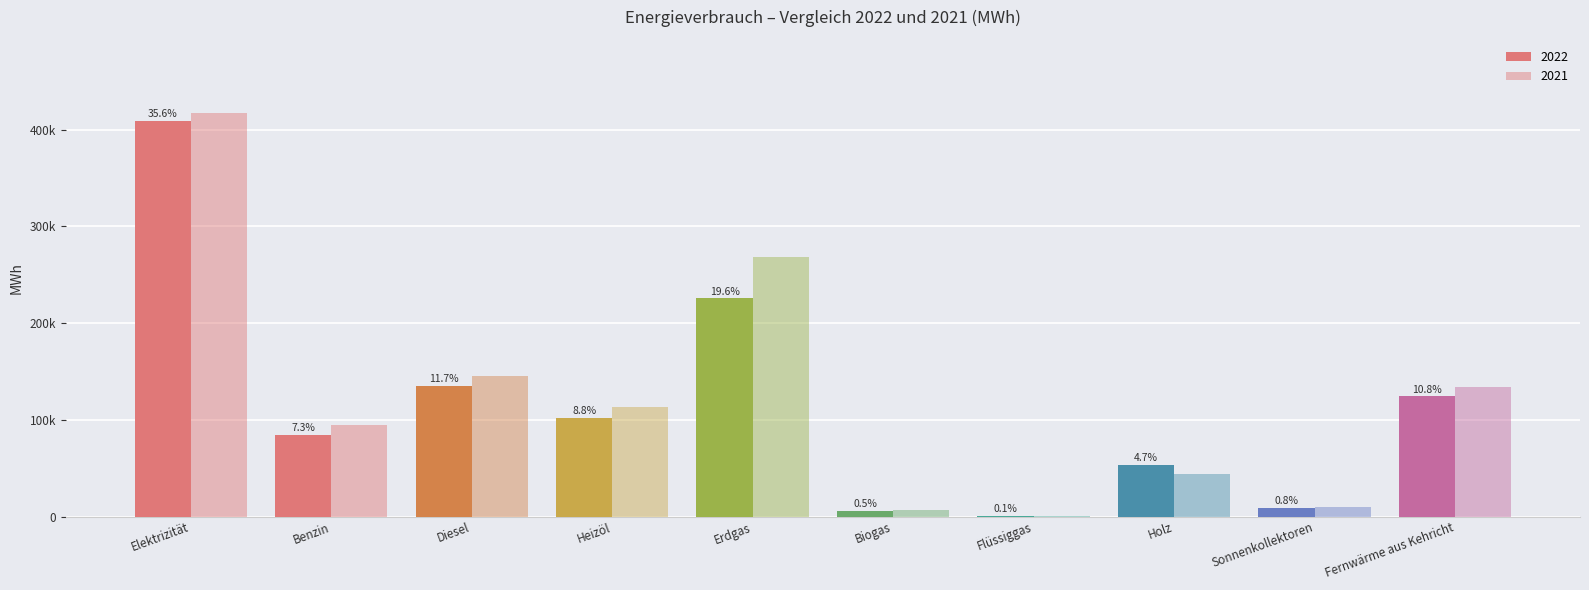

What is the difference between the highest and lowest values at Benzin?

10367.0